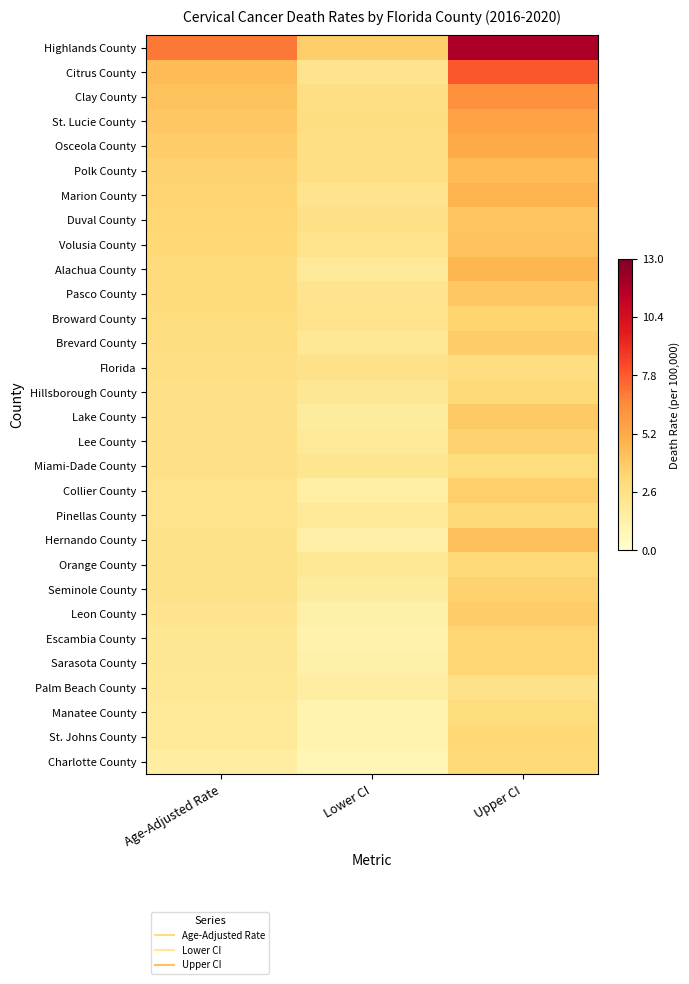

What is the smallest value displayed?

0.9